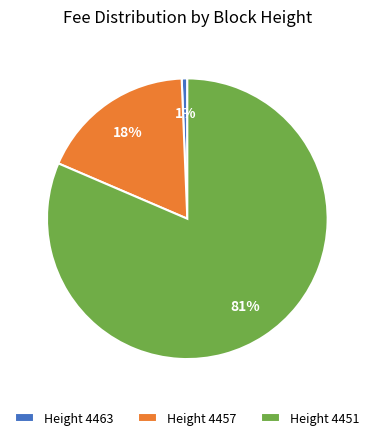

The Height 4457 slice represents 18% of the pie. True or false?

True